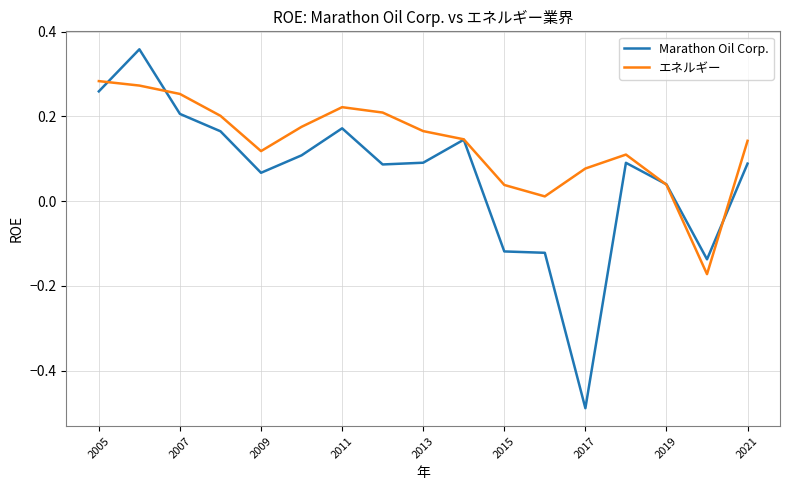

Rank the series by their maximum value, from lowest to highest.

エネルギー, Marathon Oil Corp.